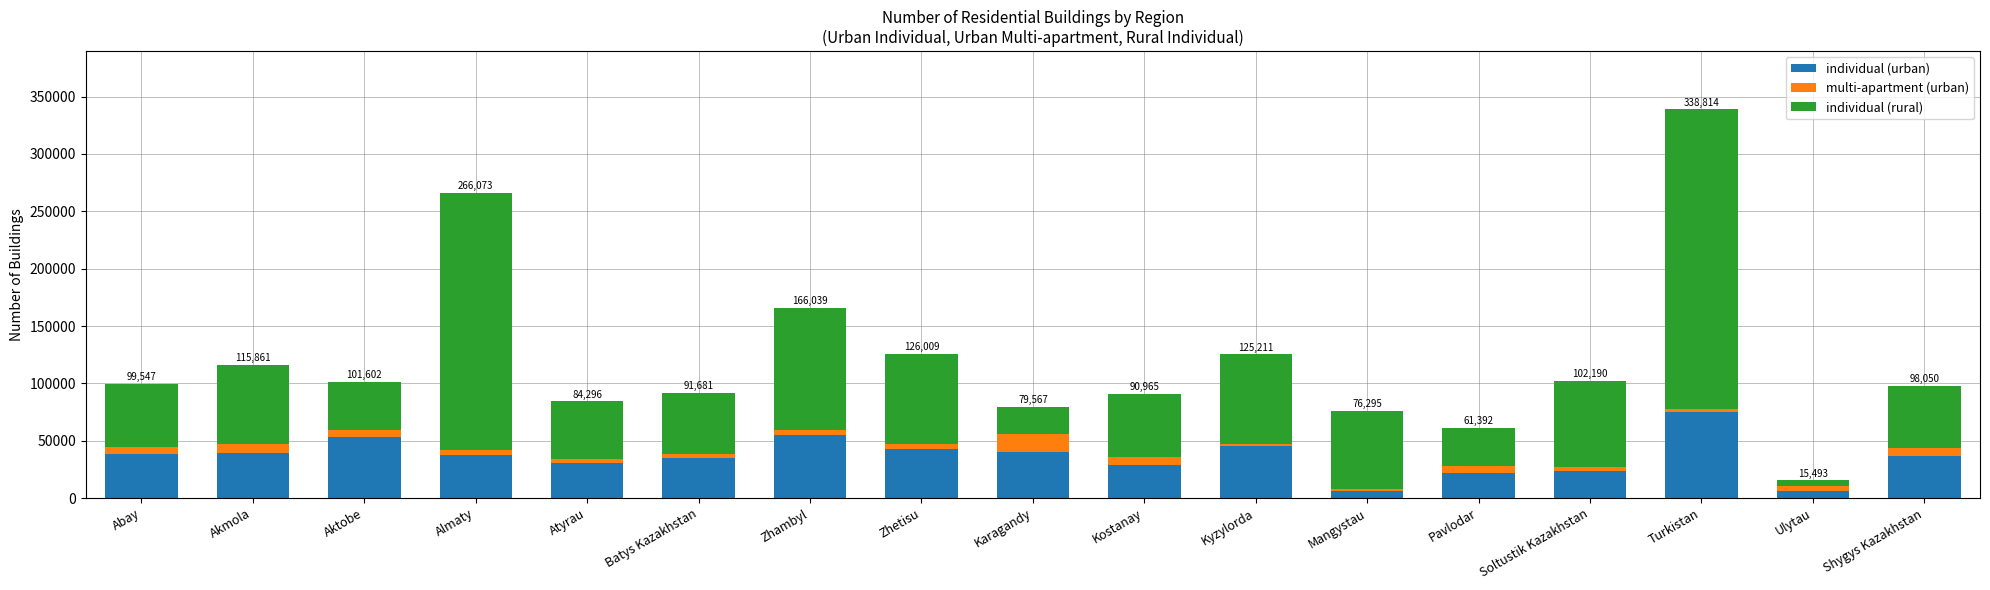

What is the difference between the maximum and second lowest values in the individual (urban) series?

68194